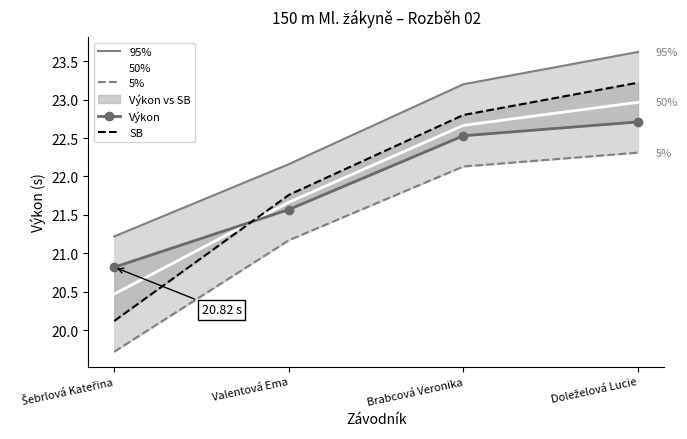

What is the lowest value of the Výkon series?

20.8